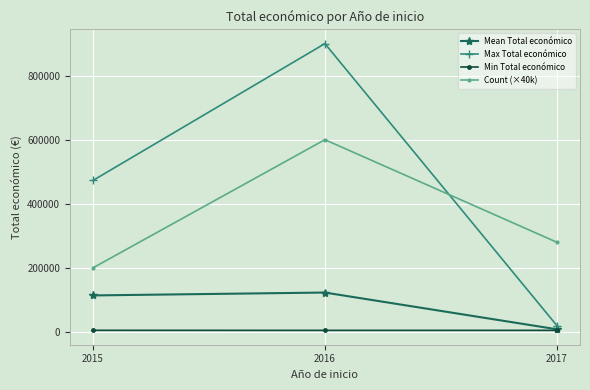

The Mean Total económico series shows 31019.7 at 2015. True or false?

False